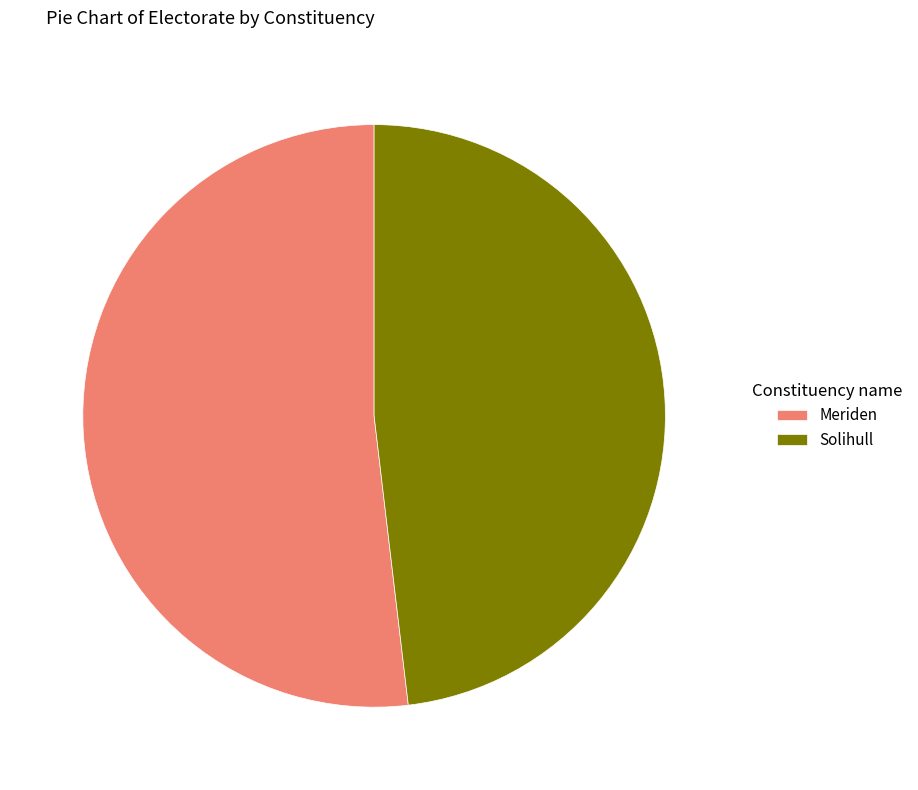

Approximately how many times larger is the value at Solihull compared to Meriden?

0.9